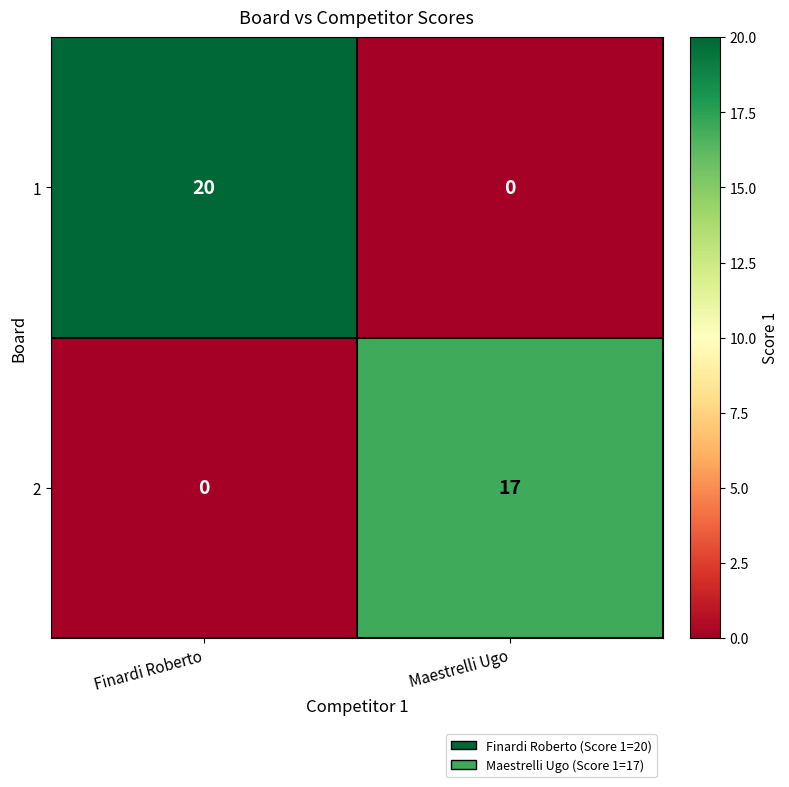

What is the difference between the highest and lowest values at Maestrelli Ugo?

17